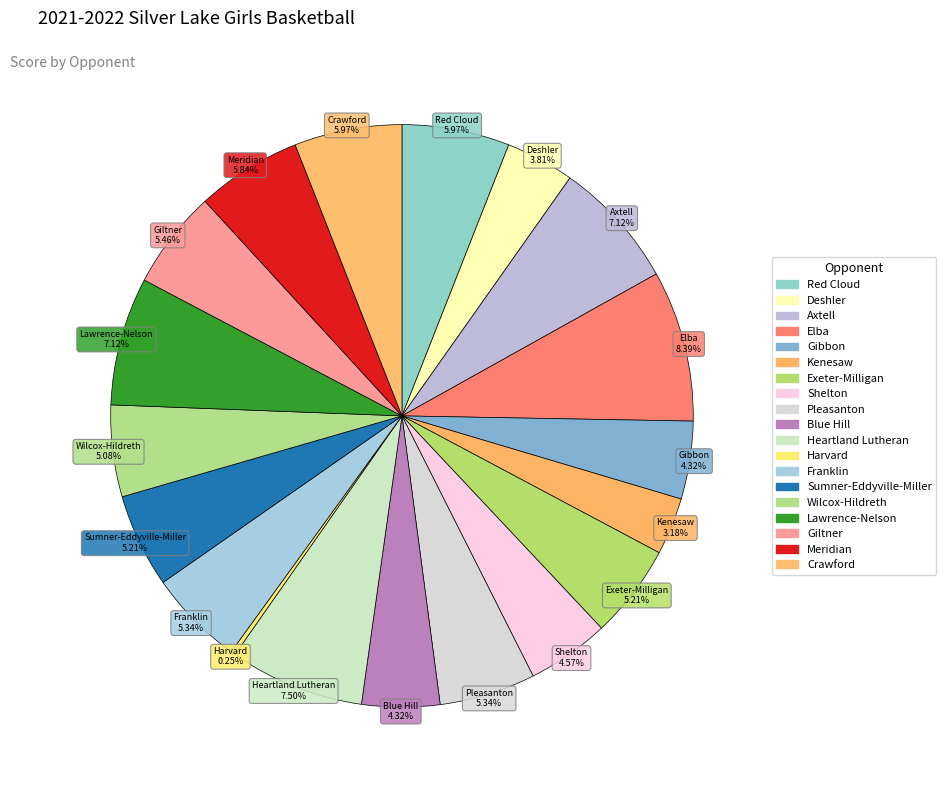

True or false: Kenesaw accounts for 3% of the total.

True